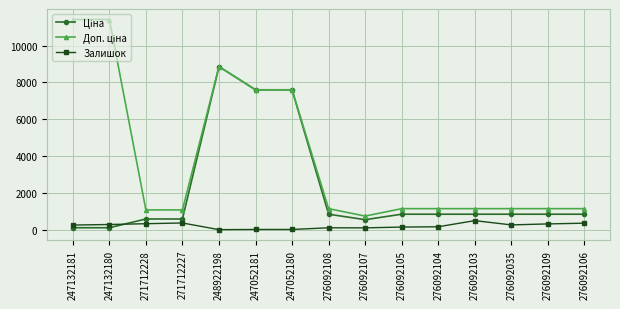

What position from the right is 276092107?

7